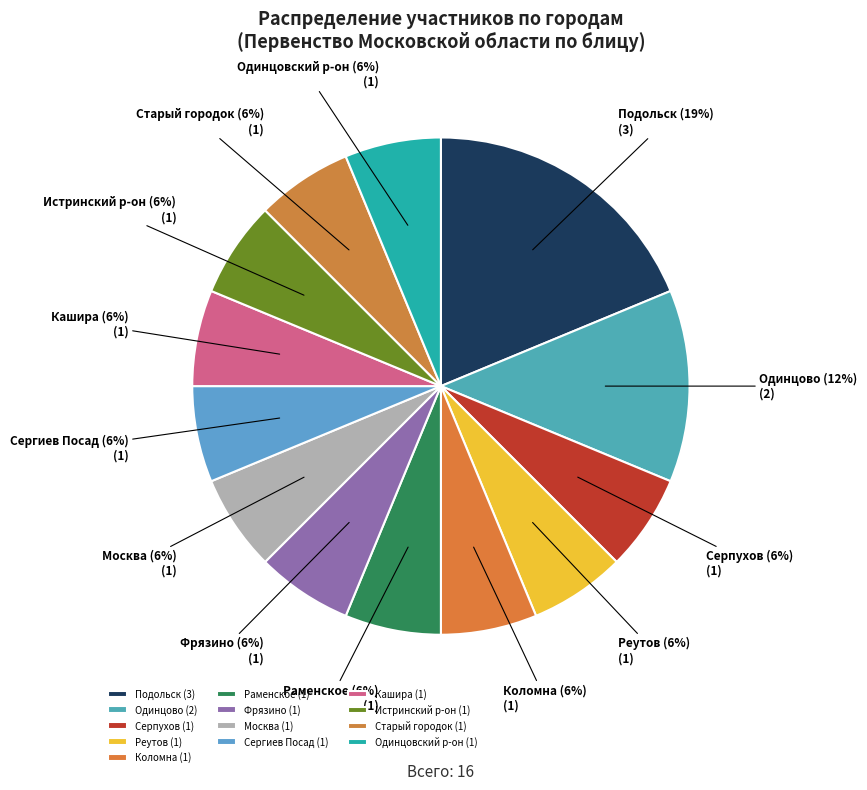

To the nearest percent, what is the difference between the Одинцово and Москва slice percentages?

6%